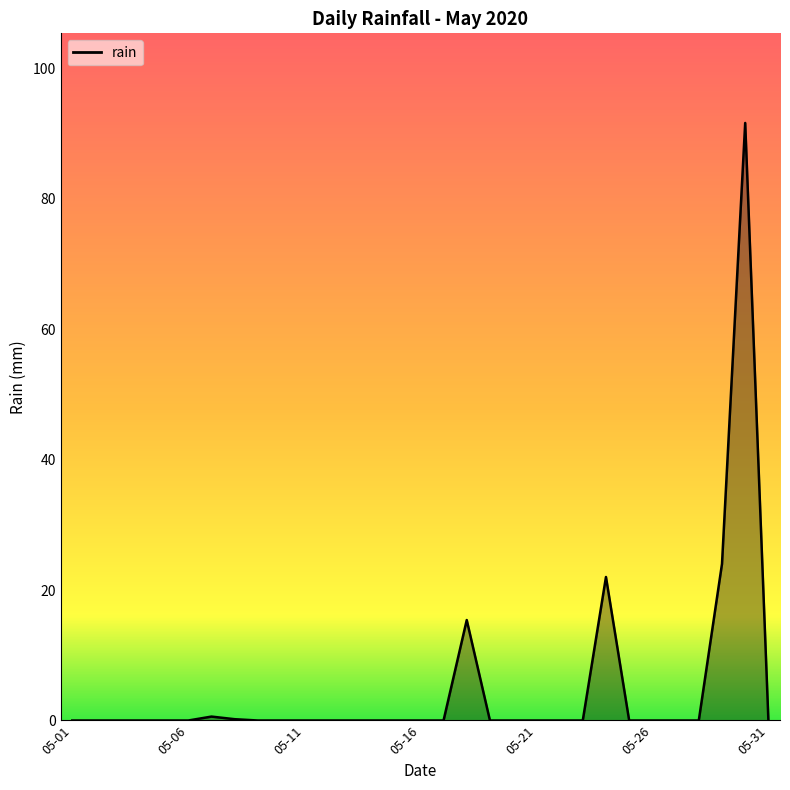

What is the maximum value shown in the chart?

91.6